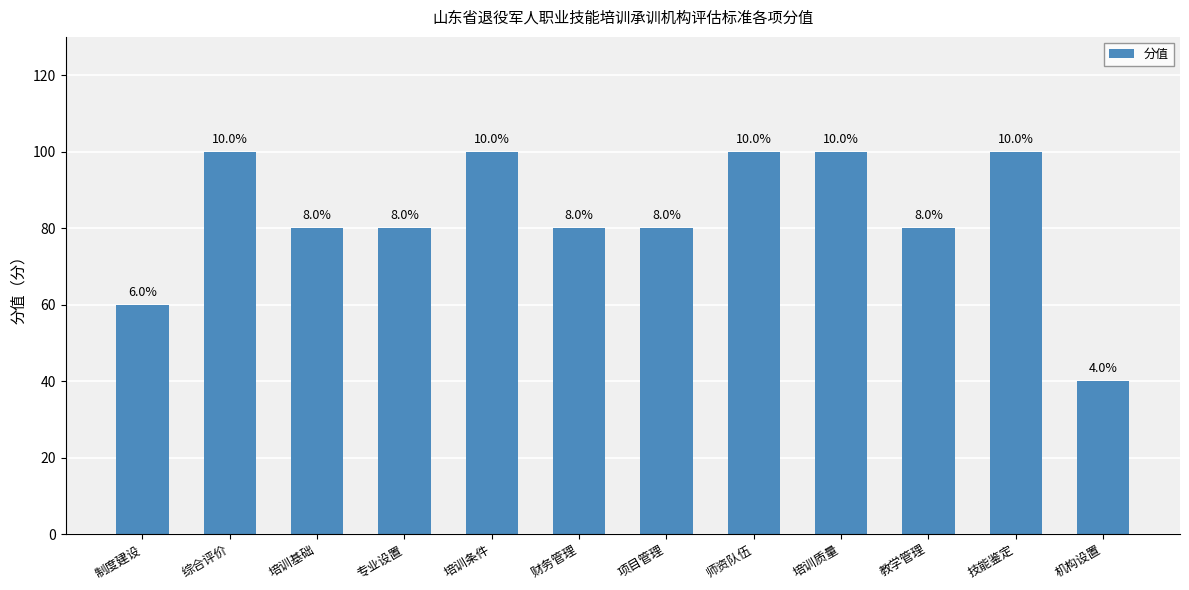

How many bars are there in total?

12